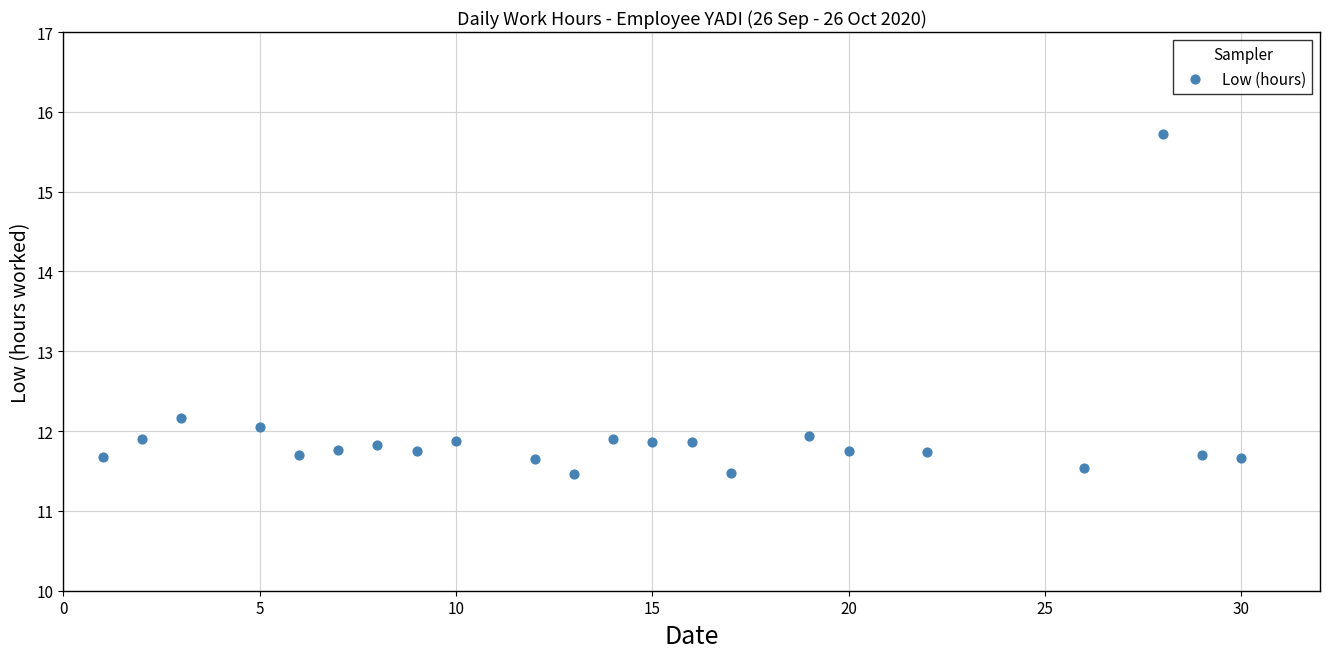

What is the range of X values (max minus min)?

29.0